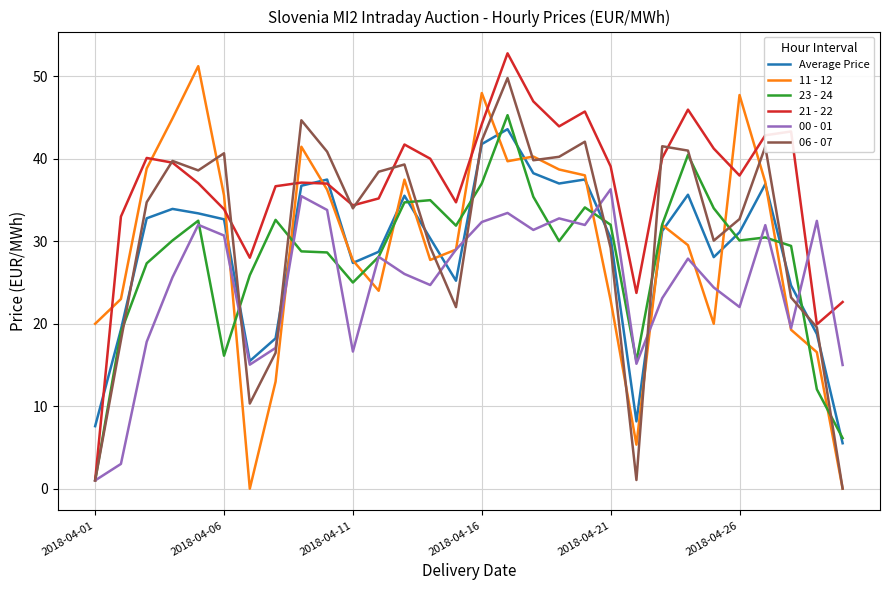

What is the maximum value shown in the chart?

52.8